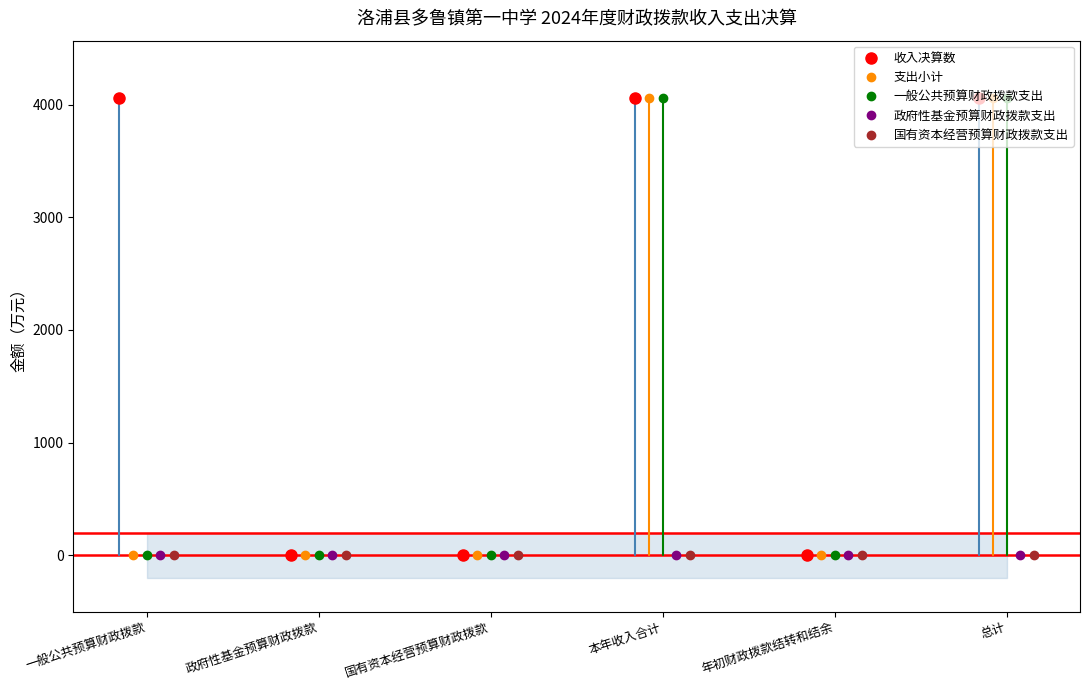

Does the chart display data point markers on the line(s)?

Yes